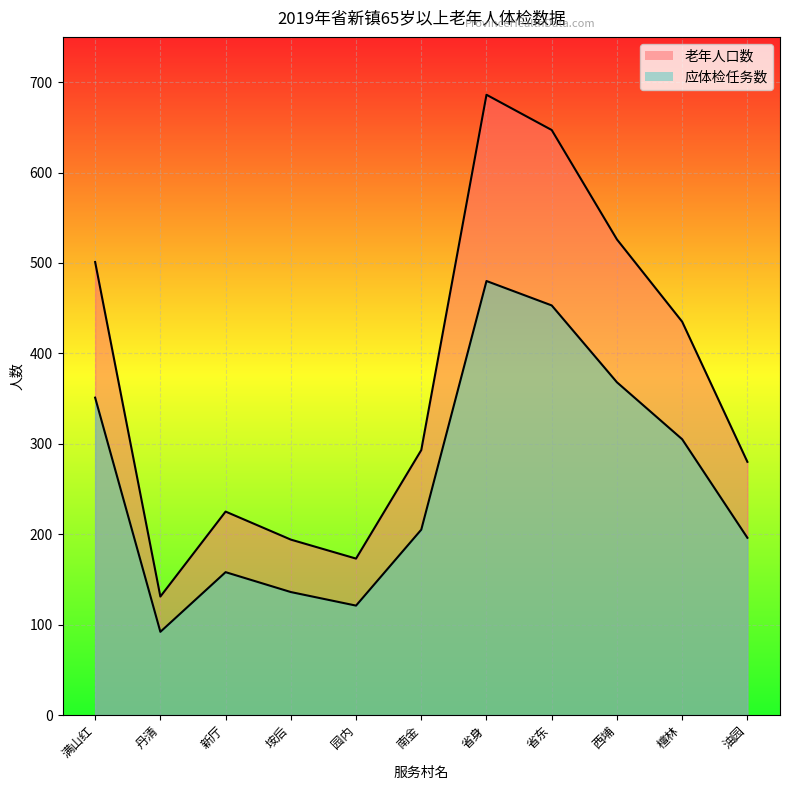

Which label corresponds to the largest value in the chart?

省身